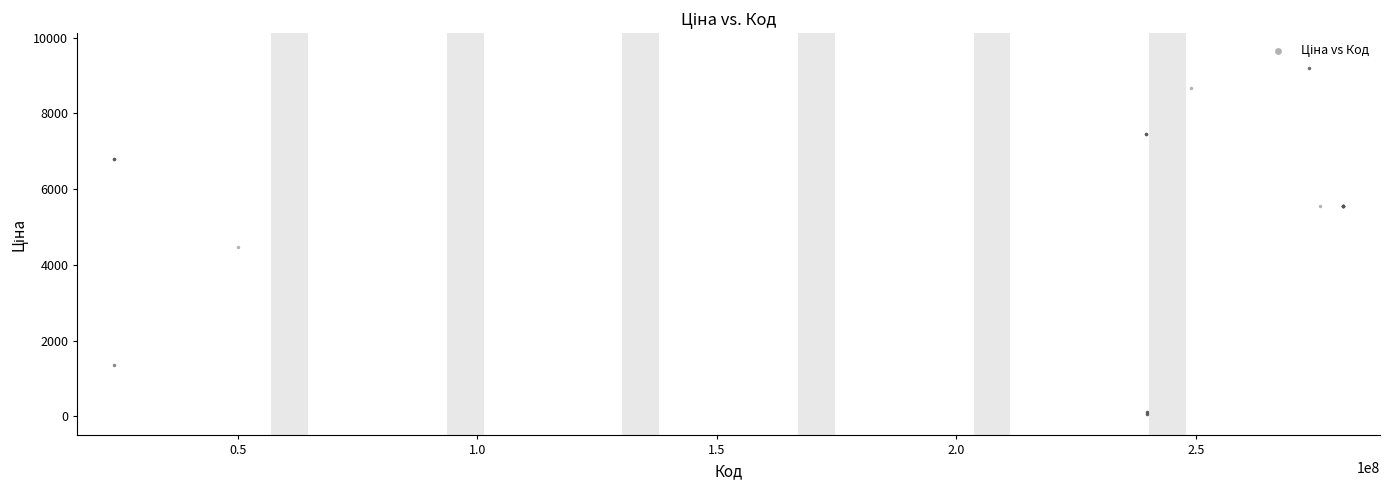

What Y value in the scatter plot is closest to 4626?

4470.6